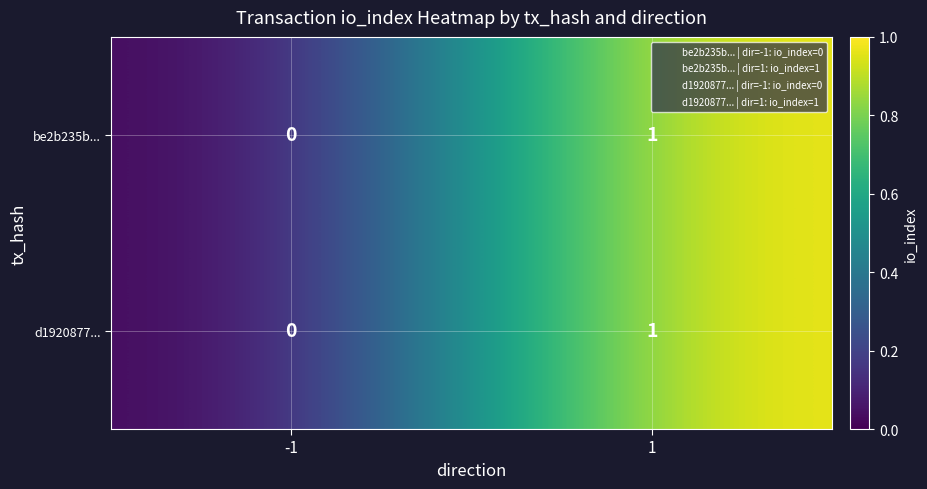

Rank the categories by d1920877... value from lowest to highest.

-1, 1